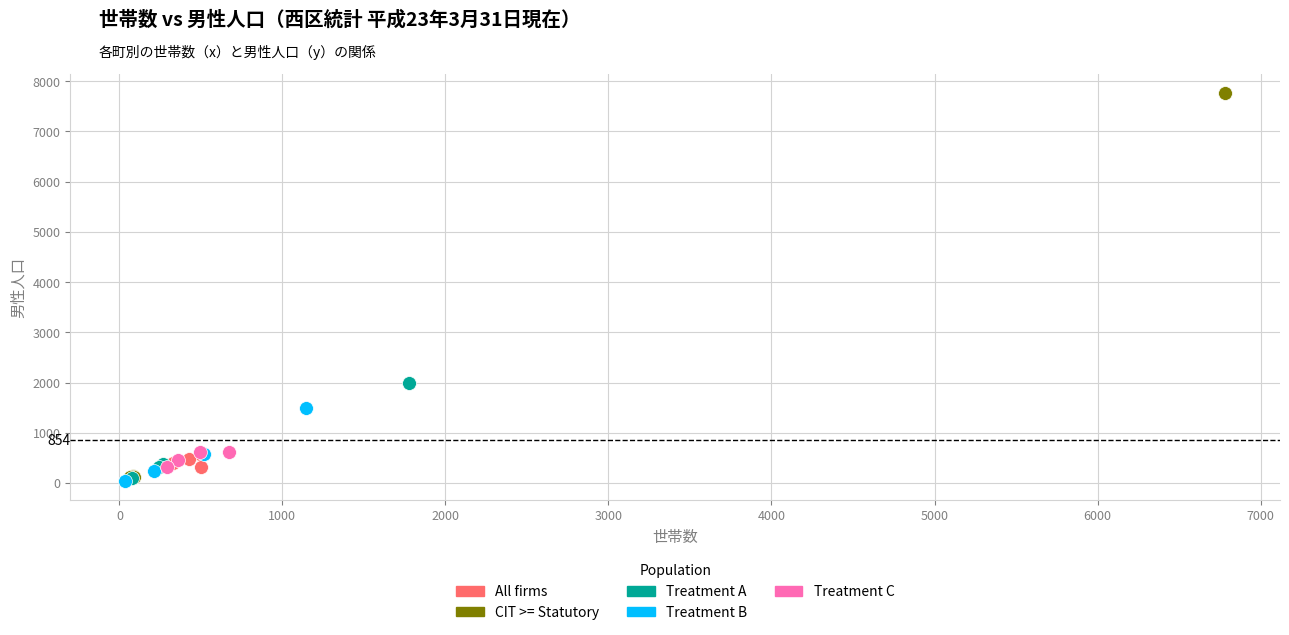

What are all the series names shown in the legend?

All firms, CIT >= Statutory, Treatment A, Treatment B, Treatment C